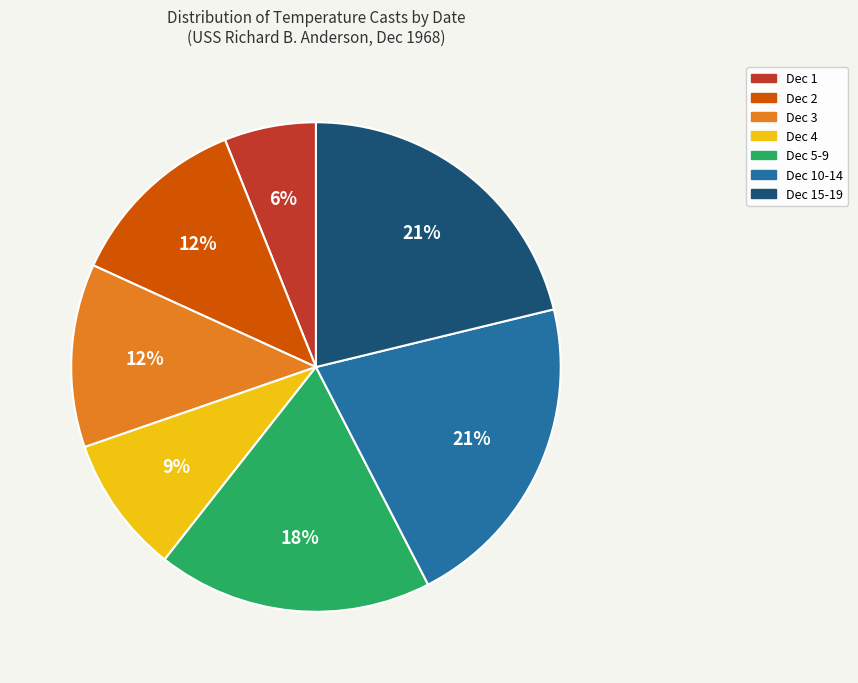

Is there any slice that represents more than half of the pie?

No